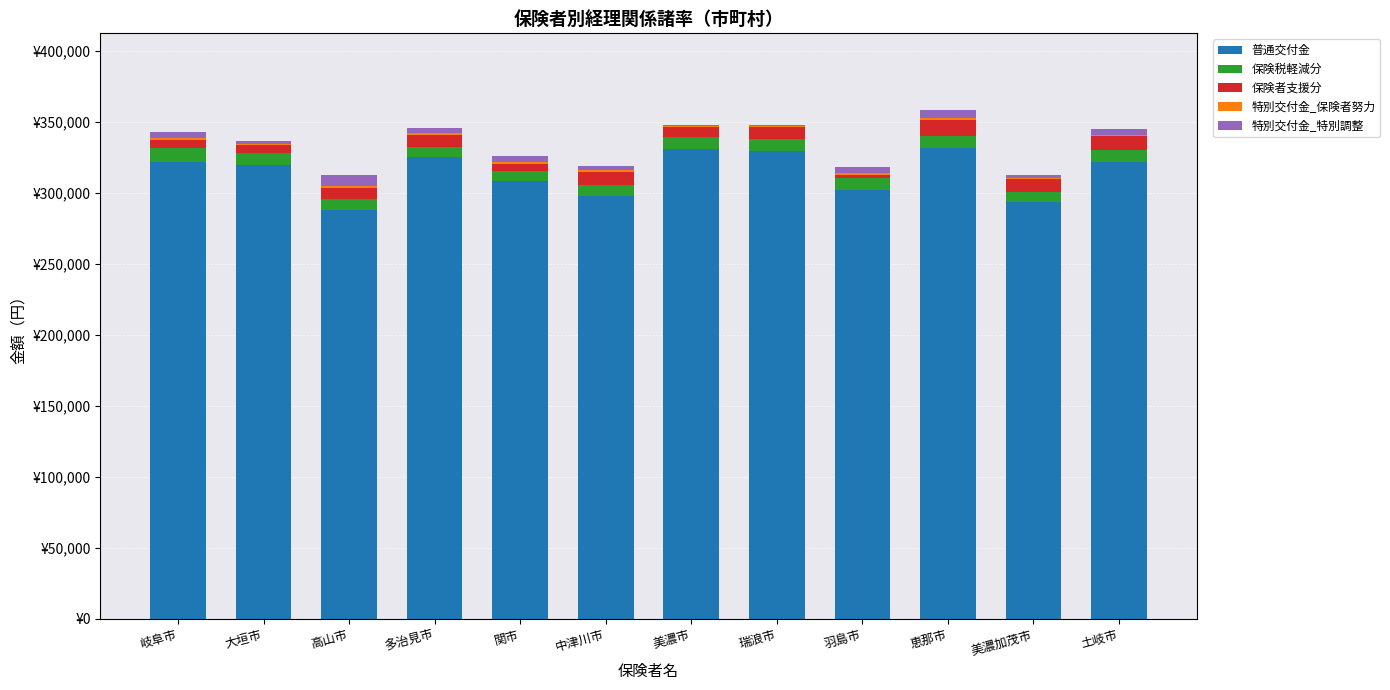

Are the bars grouped side by side (vs. stacked)?

No